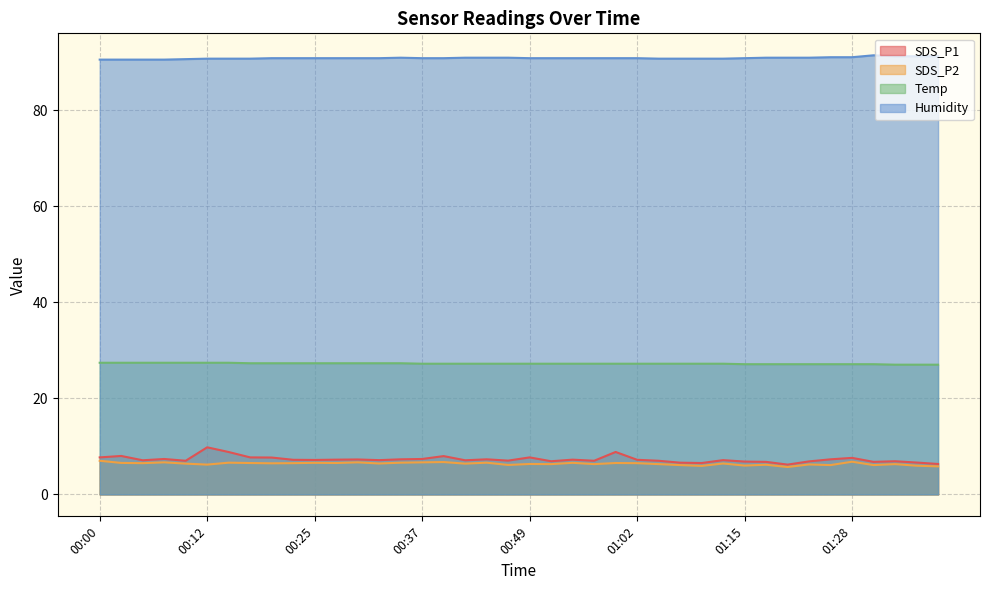

What is the total value across all series at 00:00?

132.6